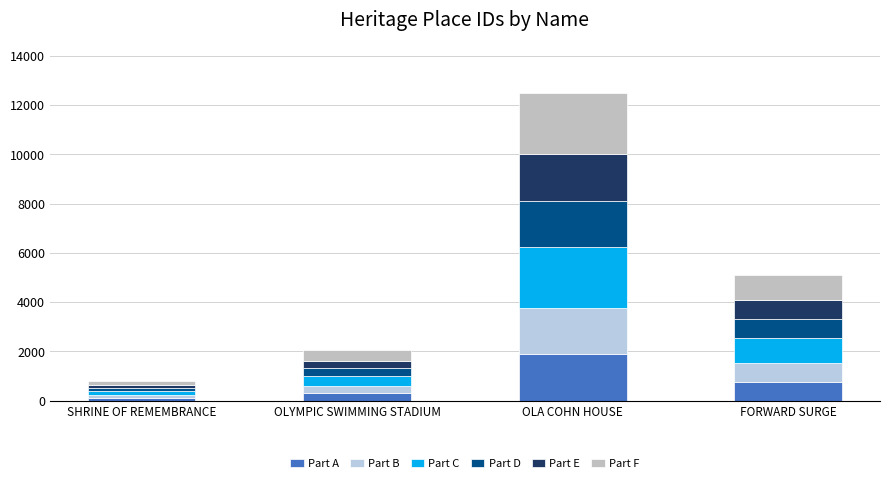

At which label does Part E first exceed 764?

OLA COHN HOUSE